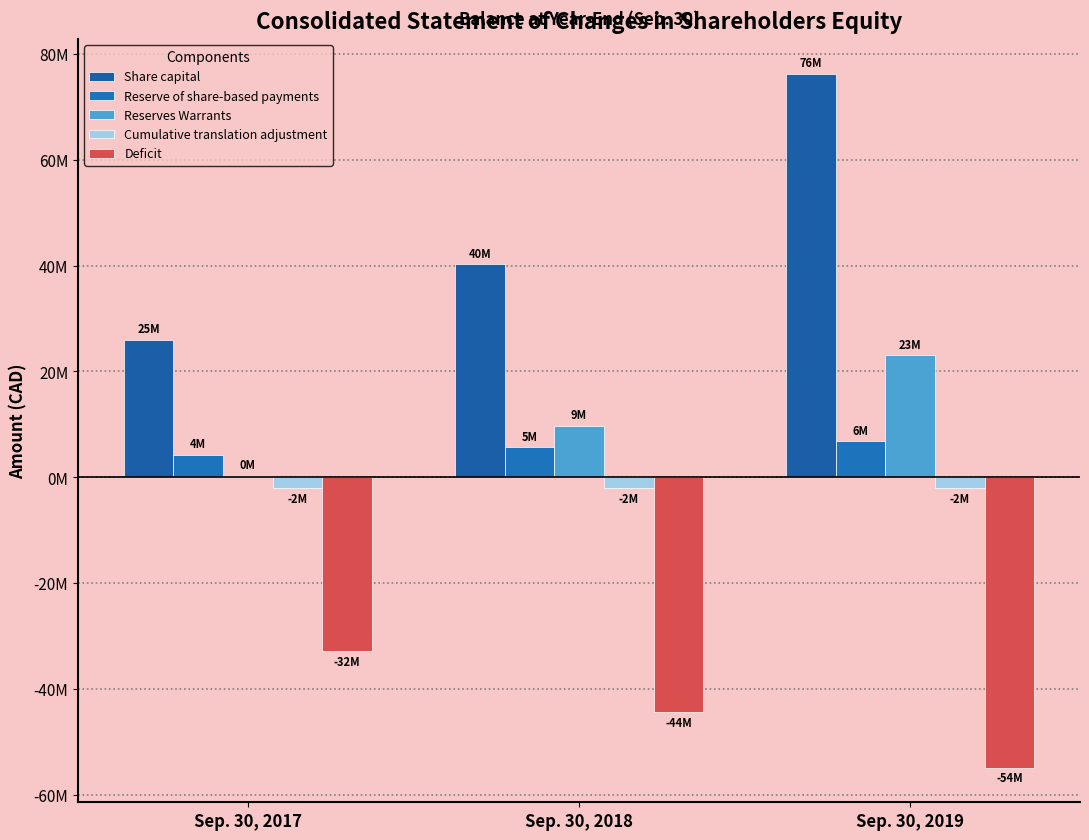

What are all the series names shown in the legend?

Share capital, Reserve of share-based payments, Reserves Warrants, Cumulative translation adjustment, Deficit